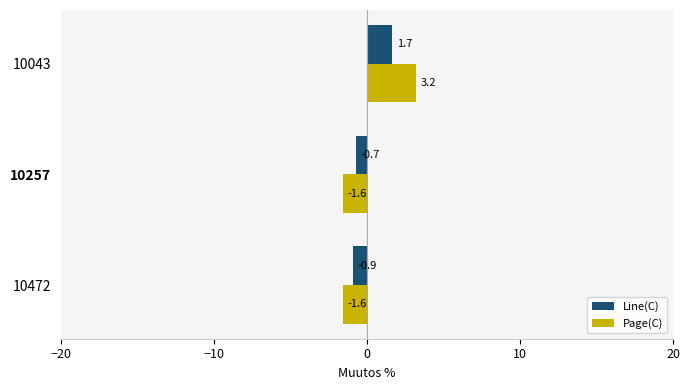

What value does the Line(C) series have at 10257?

-0.7